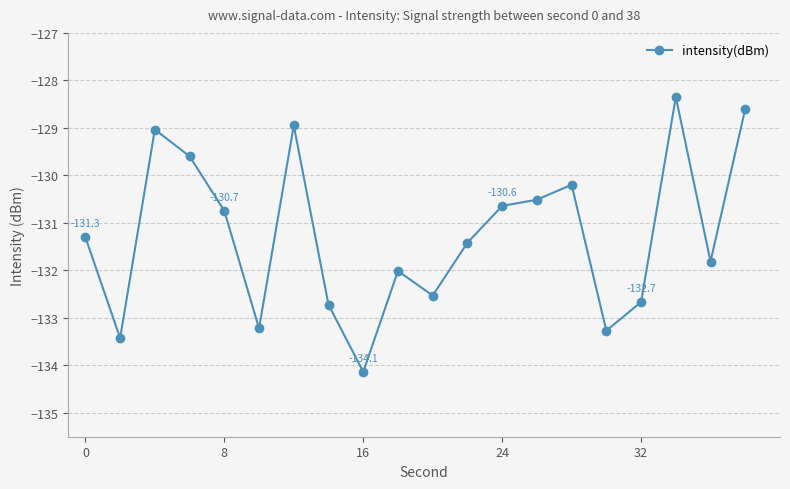

What is the difference between the second highest and second lowest values?

4.8